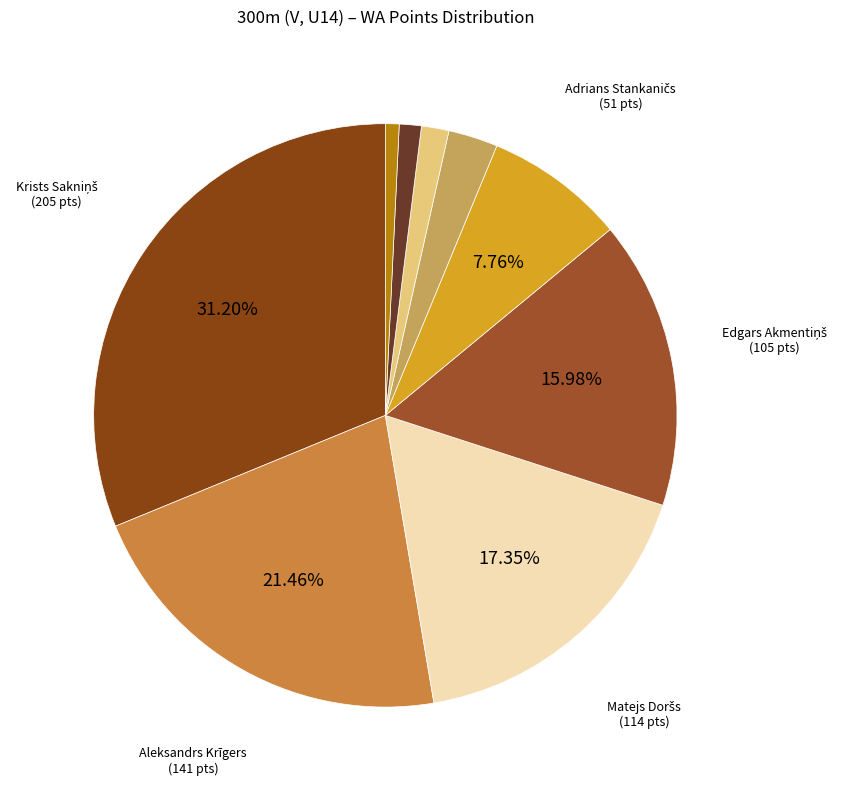

Count the number of slices in the pie.

9